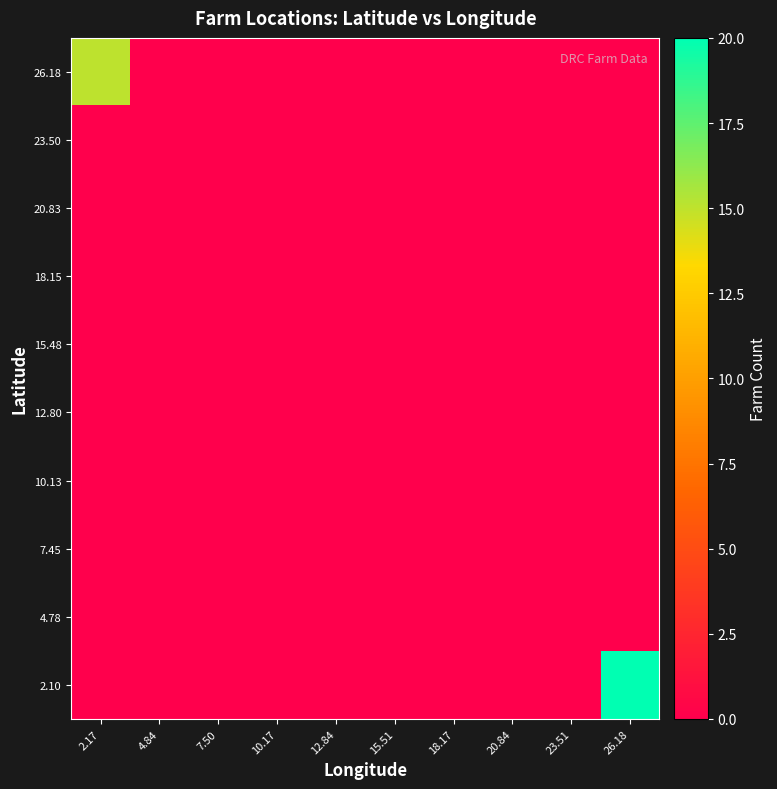

Which has a higher value, 12.84 or 10.17?

12.84